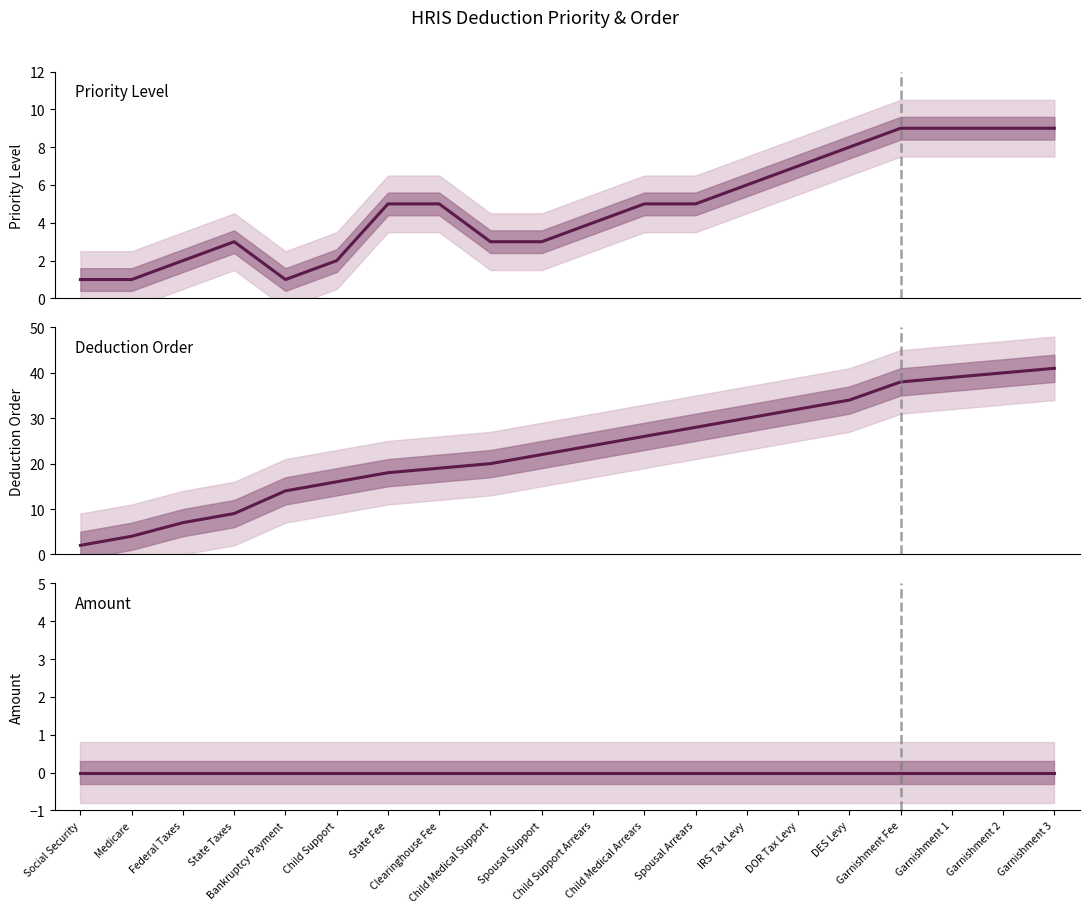

Count the number of categories in the chart.

20